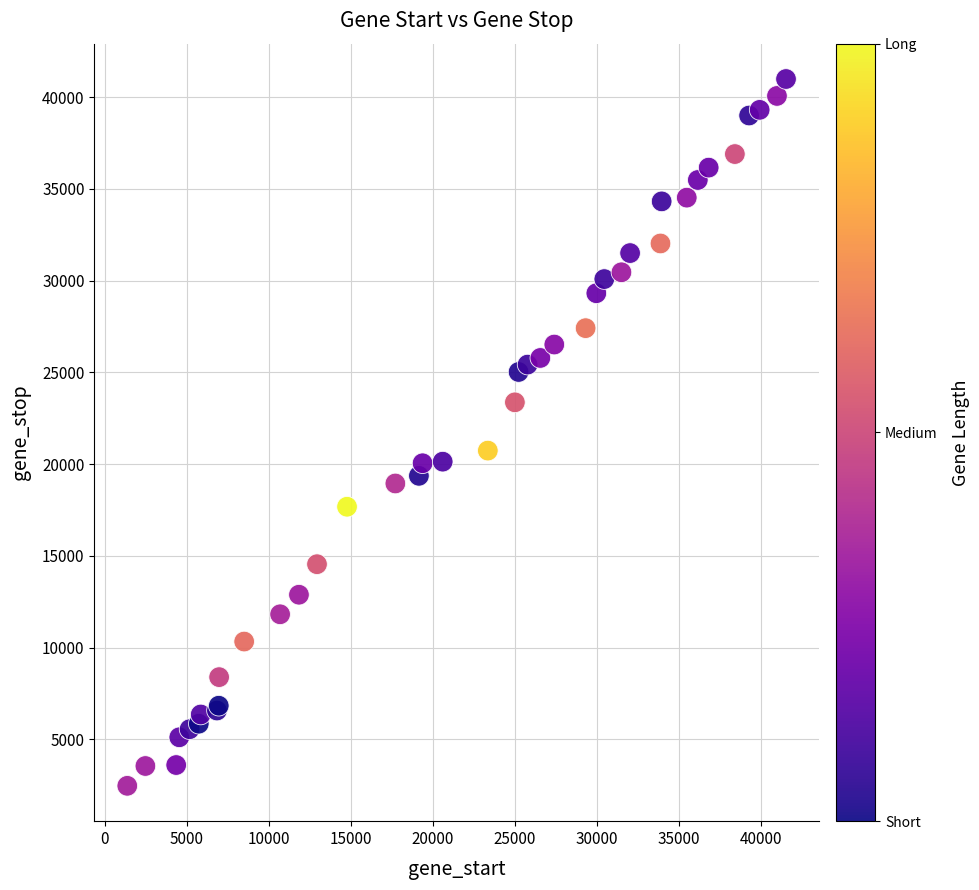

What Y value in the scatter plot is closest to 21726?

20735